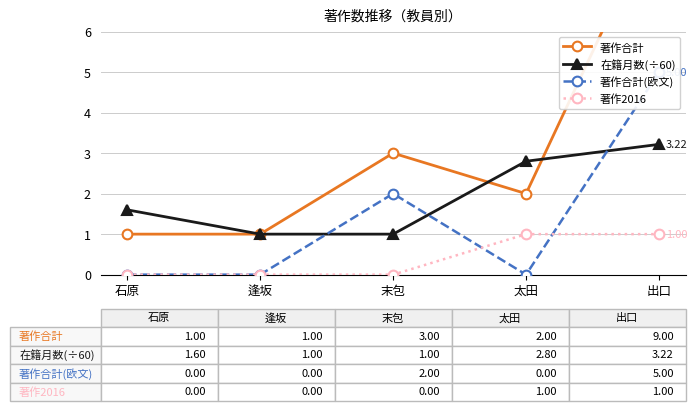

True or false: 著作合計 has more than 1 interior local peaks.

False